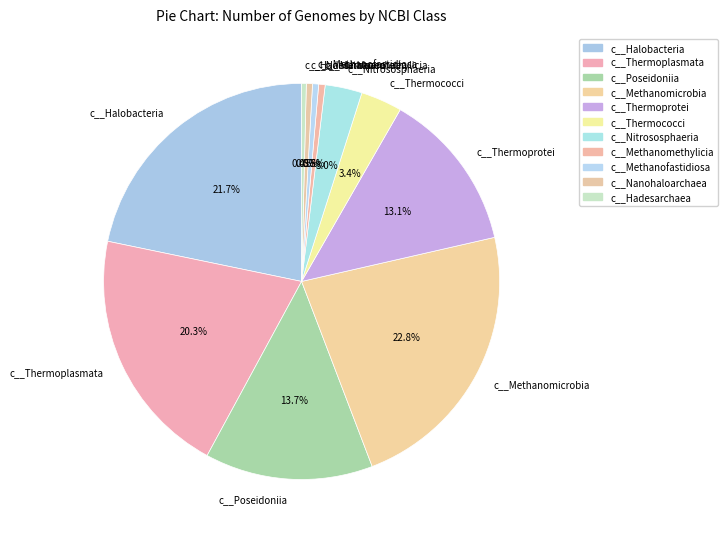

True or false: c__Methanomicrobia accounts for 23% of the total.

True